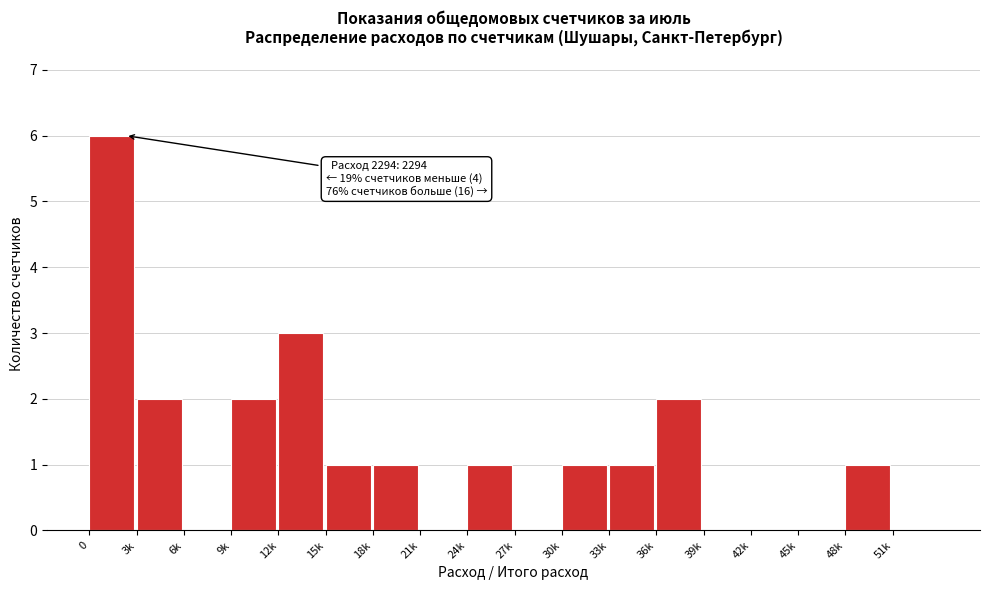

Reading left to right, what are all the values shown in this chart?

0=6	3k=2	6k=0	9k=2	12k=3	15k=1	18k=1	21k=0	24k=1	27k=0	30k=1	33k=1	36k=2	39k=0	42k=0	45k=0	48k=1	51k=0